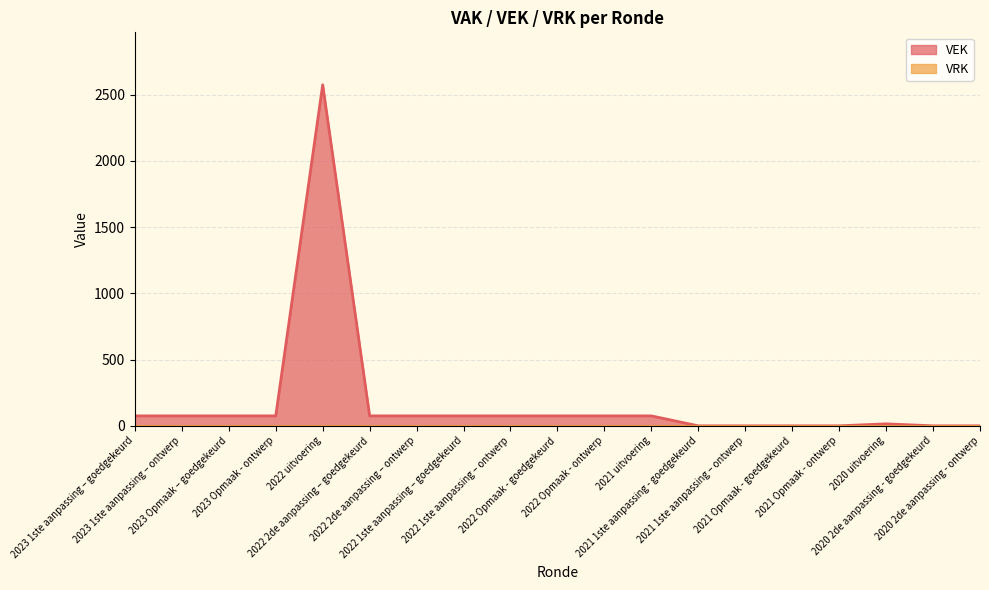

Rank the categories by value from highest to lowest.

2022 uitvoering, 2023 1ste aanpassing – goedgekeurd, 2023 1ste aanpassing – ontwerp, 2023 Opmaak – goedgekeurd, 2023 Opmaak - ontwerp, 2022 2de aanpassing – goedgekeurd, 2022 2de aanpassing – ontwerp, 2022 1ste aanpassing – goedgekeurd, 2022 1ste aanpassing – ontwerp, 2022 Opmaak - goedgekeurd, 2022 Opmaak - ontwerp, 2021 uitvoering, 2020 uitvoering, 2021 1ste aanpassing - goedgekeurd, 2021 1ste aanpassing – ontwerp, 2021 Opmaak - goedgekeurd, 2021 Opmaak - ontwerp, 2020 2de aanpassing - goedgekeurd, 2020 2de aanpassing - ontwerp